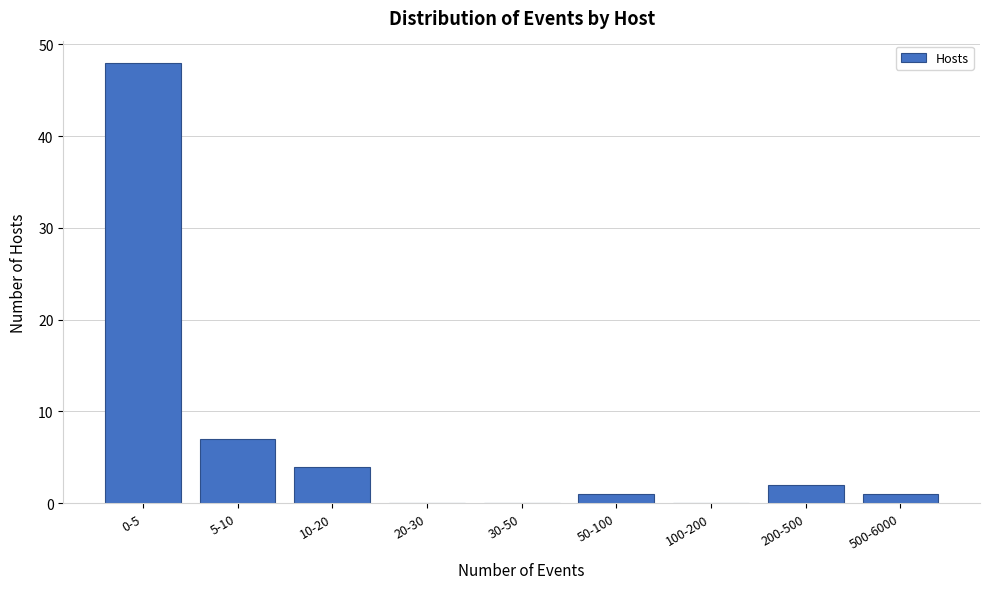

Reading left to right, transcribe all the data shown in this chart.

0-5=48	5-10=7	10-20=4	20-30=0	30-50=0	50-100=1	100-200=0	200-500=2	500-6000=1